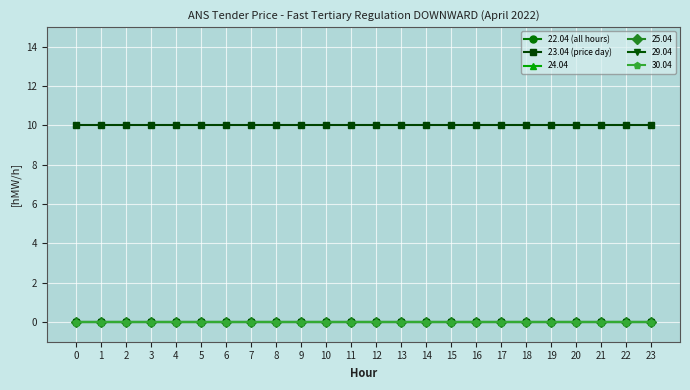

Is this an area chart (filled region under the line)?

No